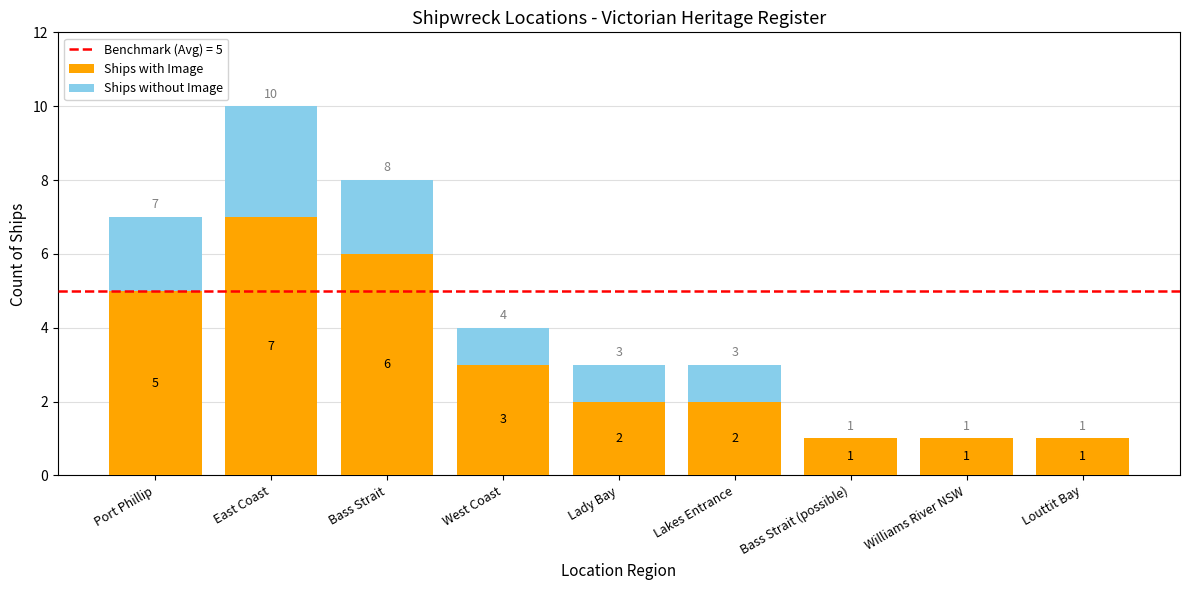

Reading left to right, transcribe the values for Ships with Image.

Port Phillip=5	East Coast=7	Bass Strait=6	West Coast=3	Lady Bay=2	Lakes Entrance=2	Bass Strait (possible)=1	Williams River NSW=1	Louttit Bay=1